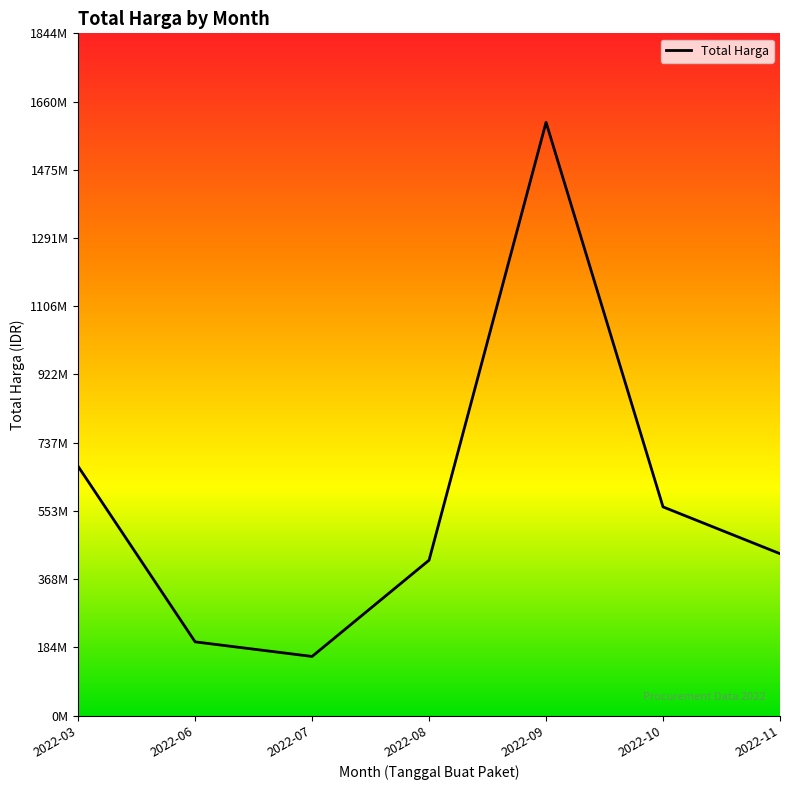

List the labels in order of value, largest first.

2022-09, 2022-03, 2022-10, 2022-11, 2022-08, 2022-06, 2022-07